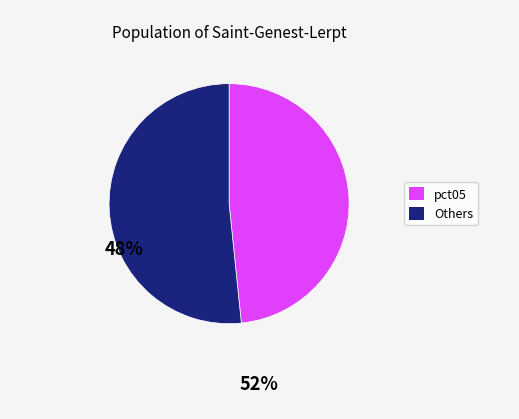

Does any single category account for the majority?

Yes